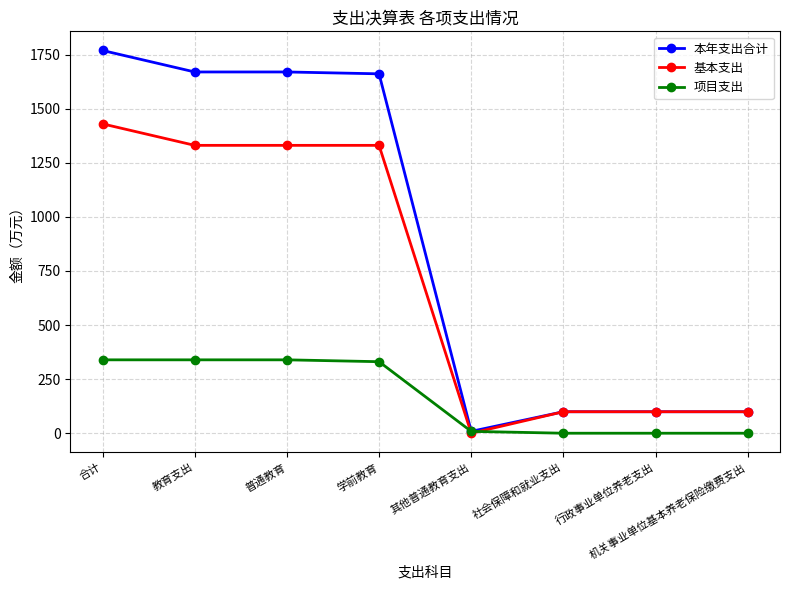

At 学前教育, list the series in order from smallest to largest.

项目支出, 基本支出, 本年支出合计